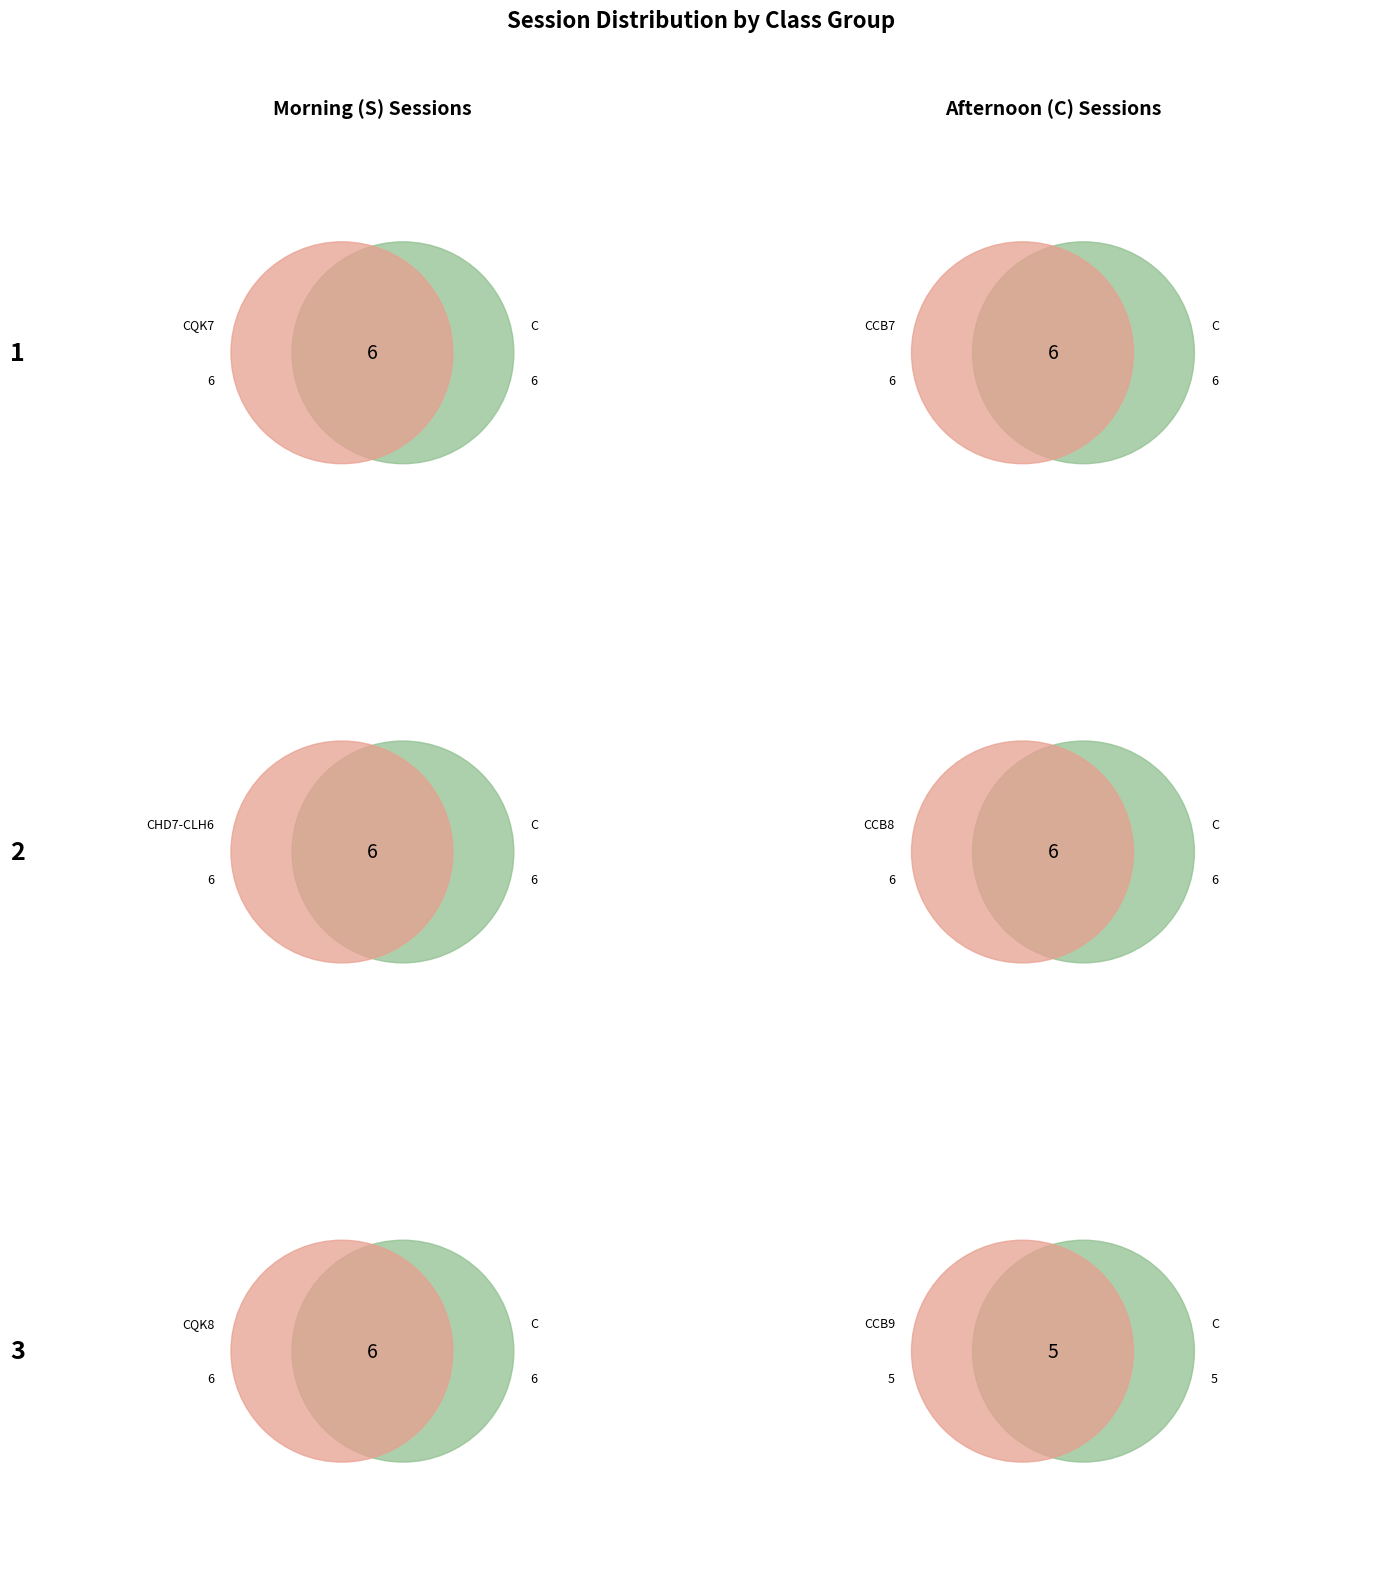

Is there a majority slice in this chart?

No